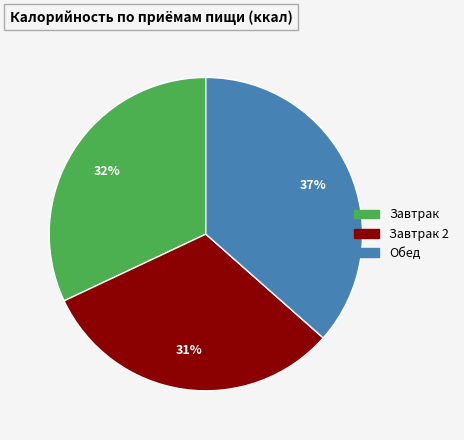

Count the number of slices in the pie.

3